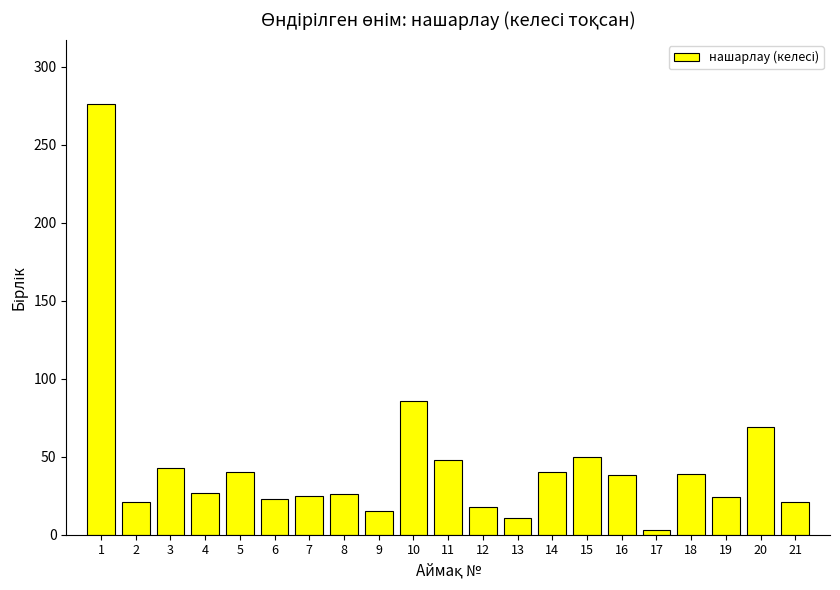

How many bars are there in total?

21